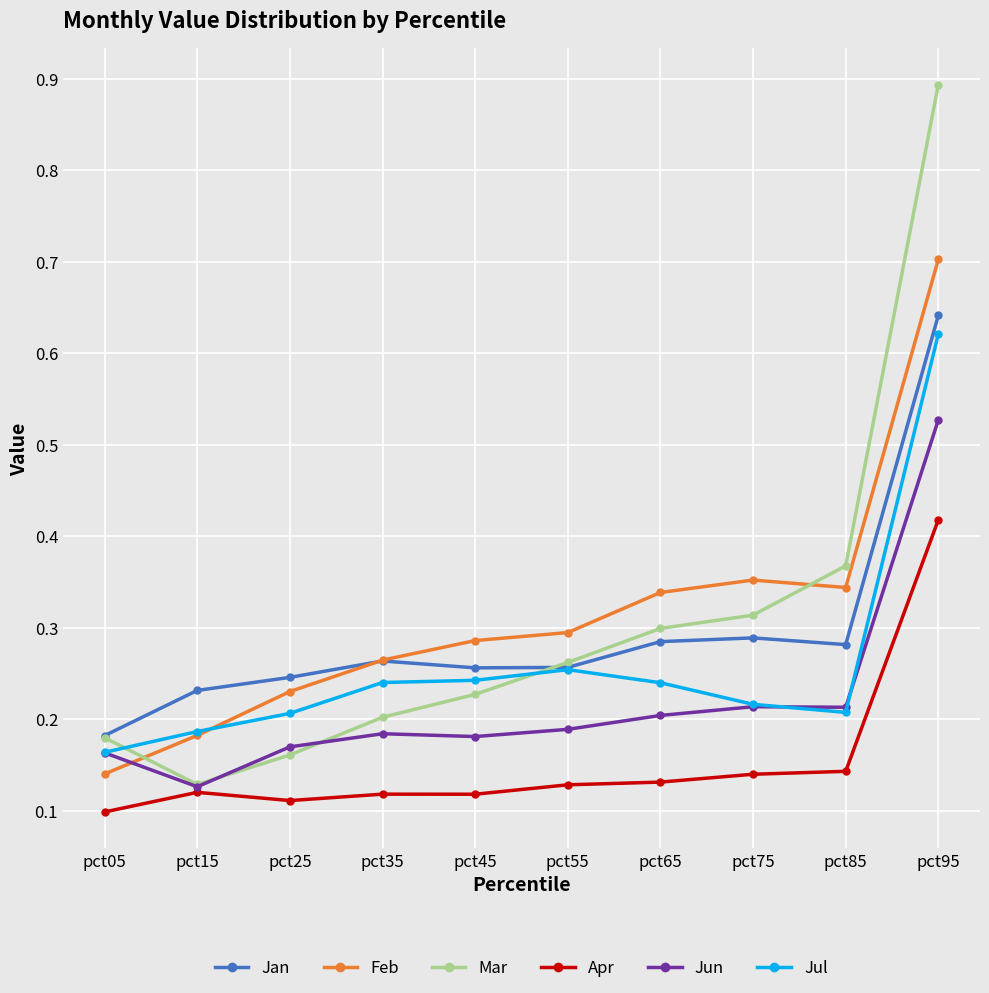

The Mar series shows 0.1 at pct55. True or false?

False